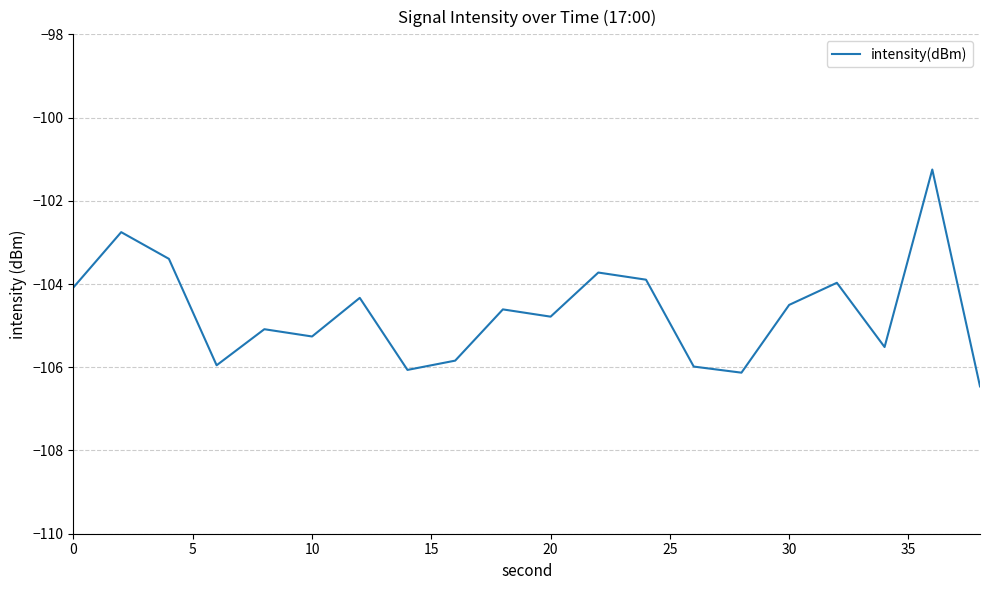

What is the difference between the maximum and minimum values?

5.2